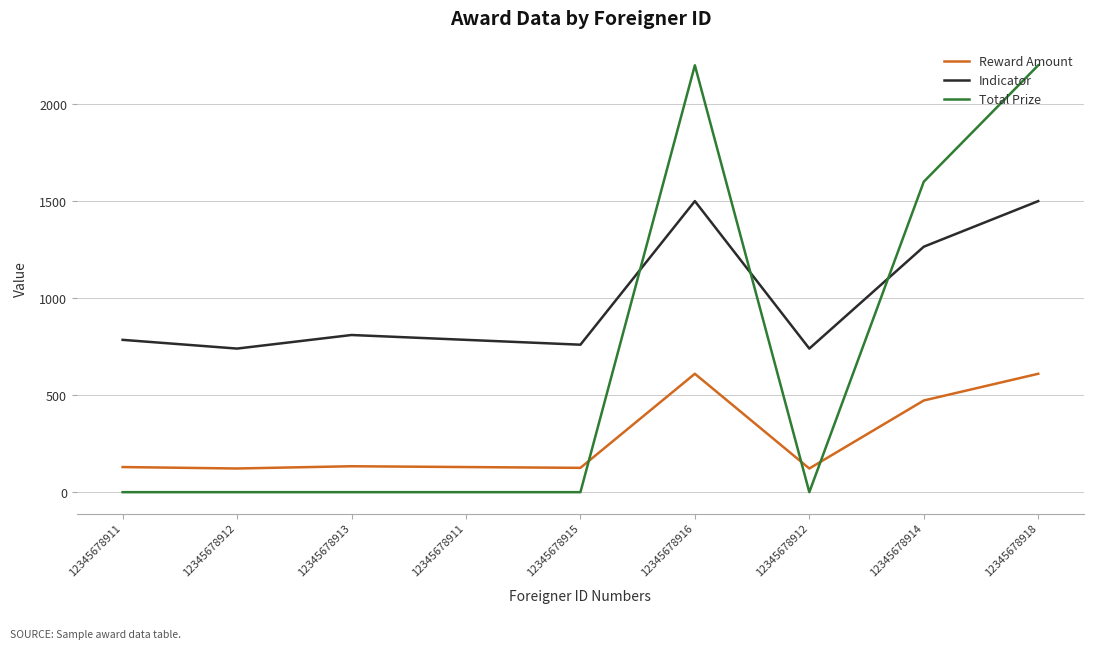

What are all the series names shown in the legend?

Reward Amount, Indicator, Total Prize